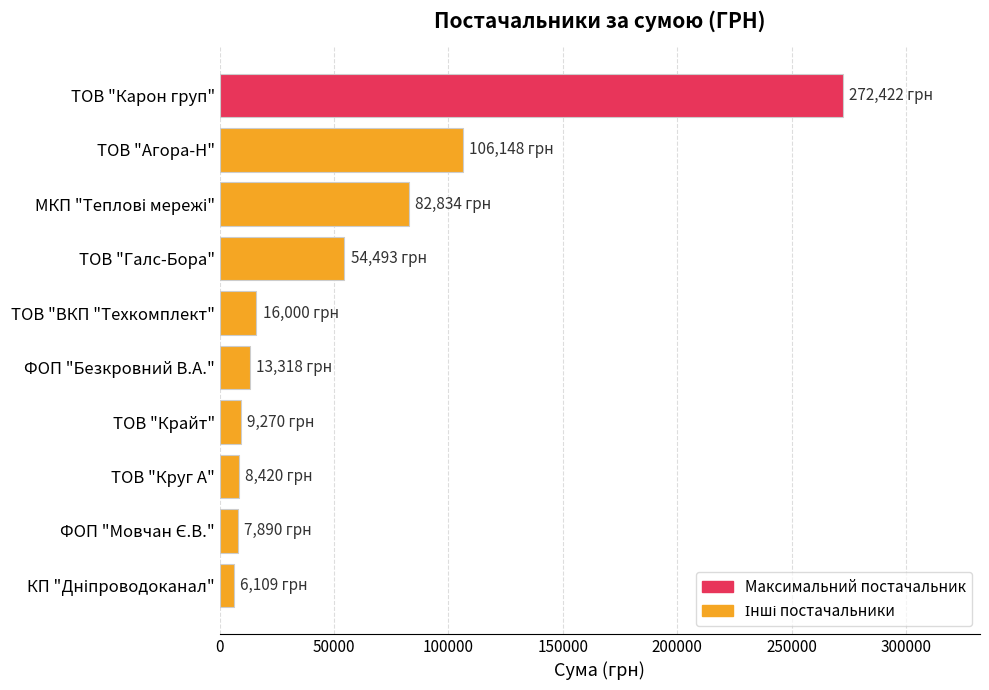

What is the sum of all values?

576904.1